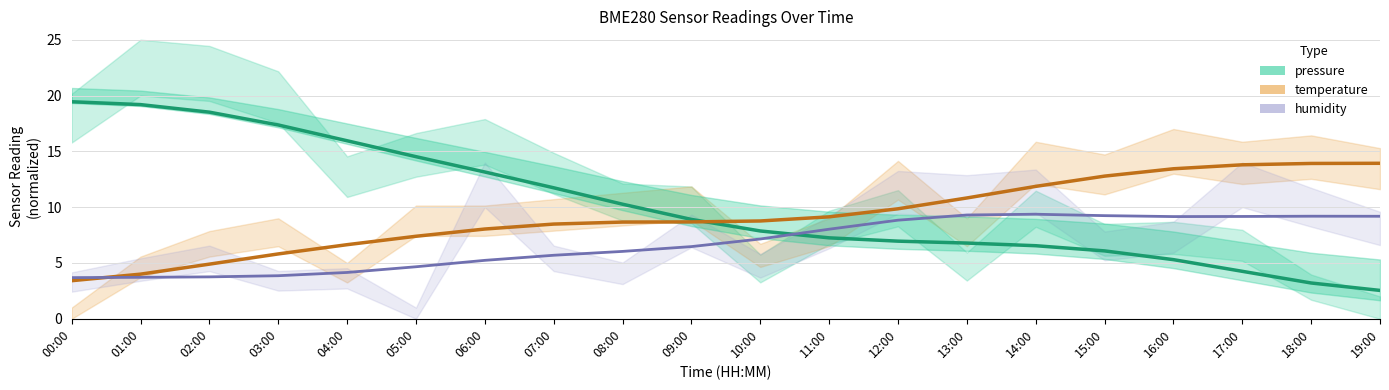

Rank the series at 12:00 from highest to lowest value.

temperature, humidity, pressure